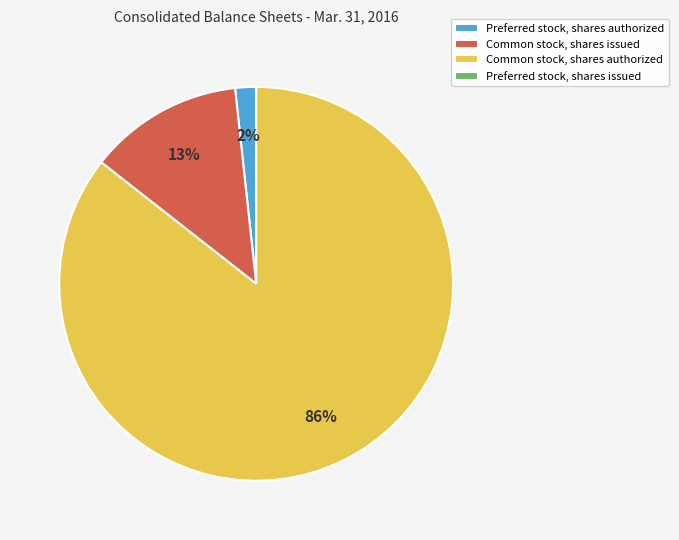

The Common stock, shares authorized slice represents 79% of the pie. True or false?

False